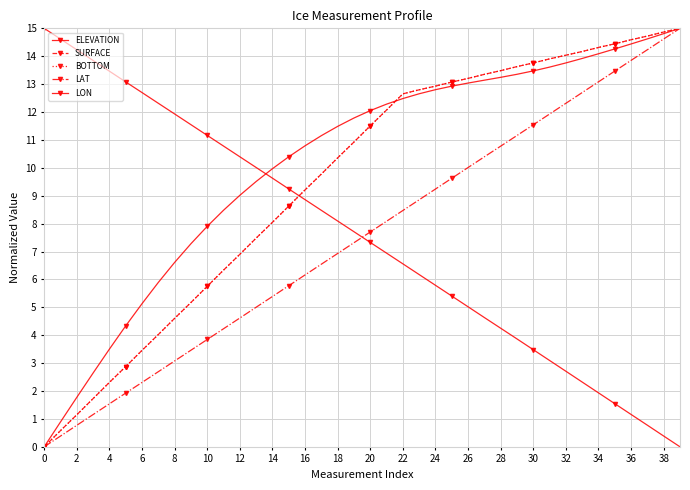

What is the maximum value for BOTTOM?

15.0